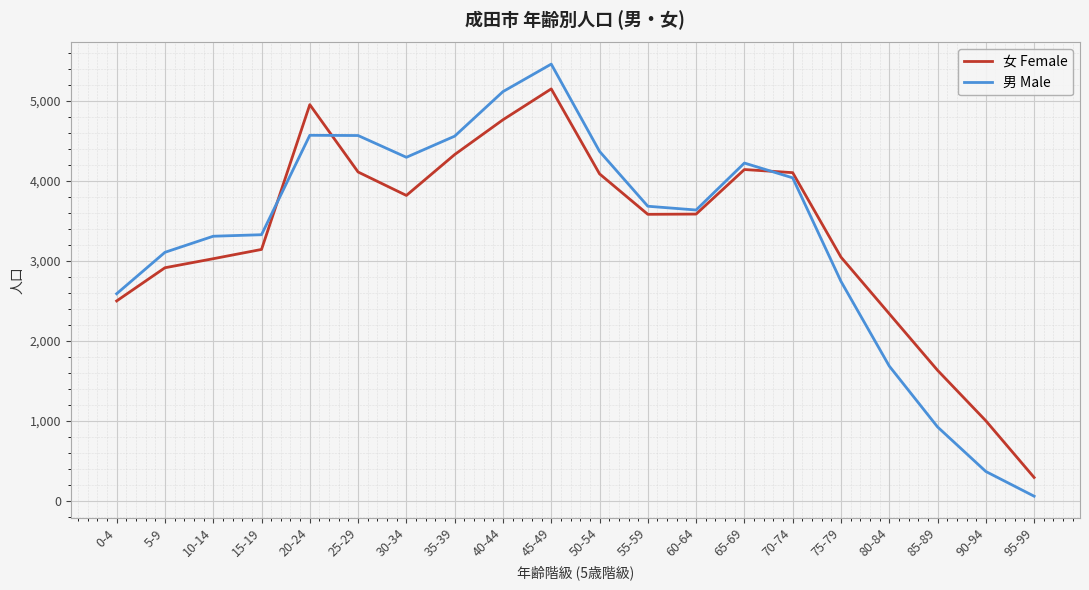

Which series has the largest range (max minus min)?

男 Male